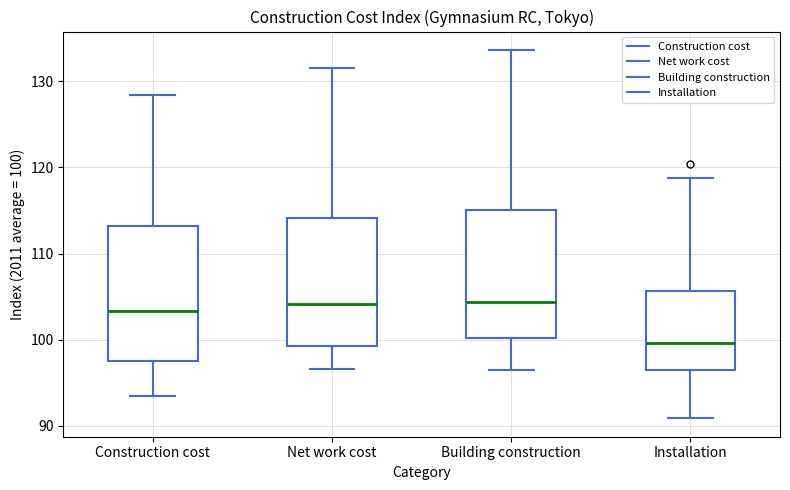

Where does the upper whisker of the box for Construction cost end on the y-axis? The values are not printed on the chart, so give them approximately, as read against the axis.

128